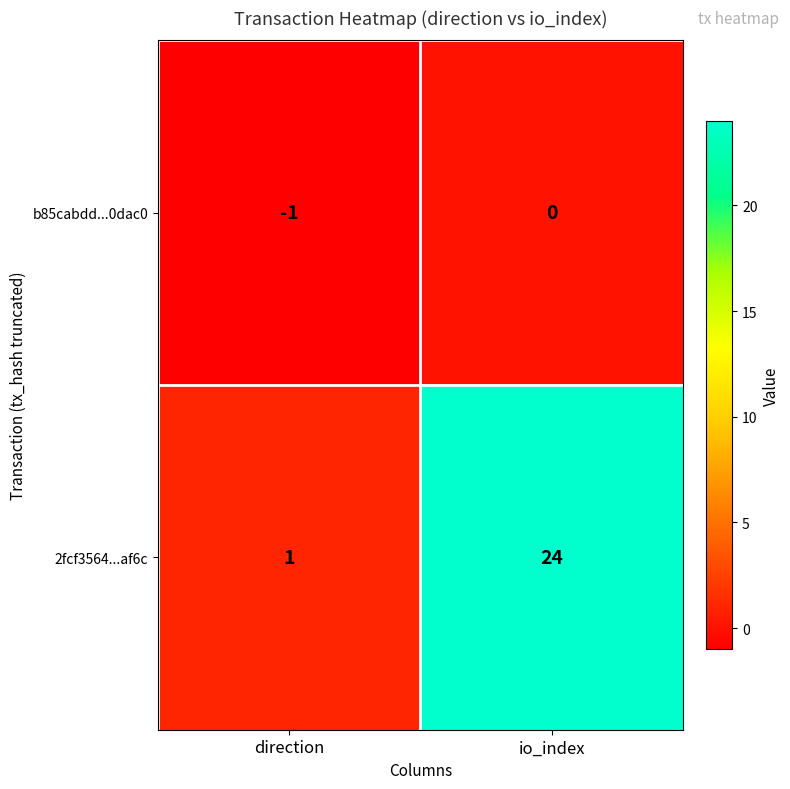

List the series in order of their peak value, highest first.

2fcf3564...af6c, b85cabdd...0dac0